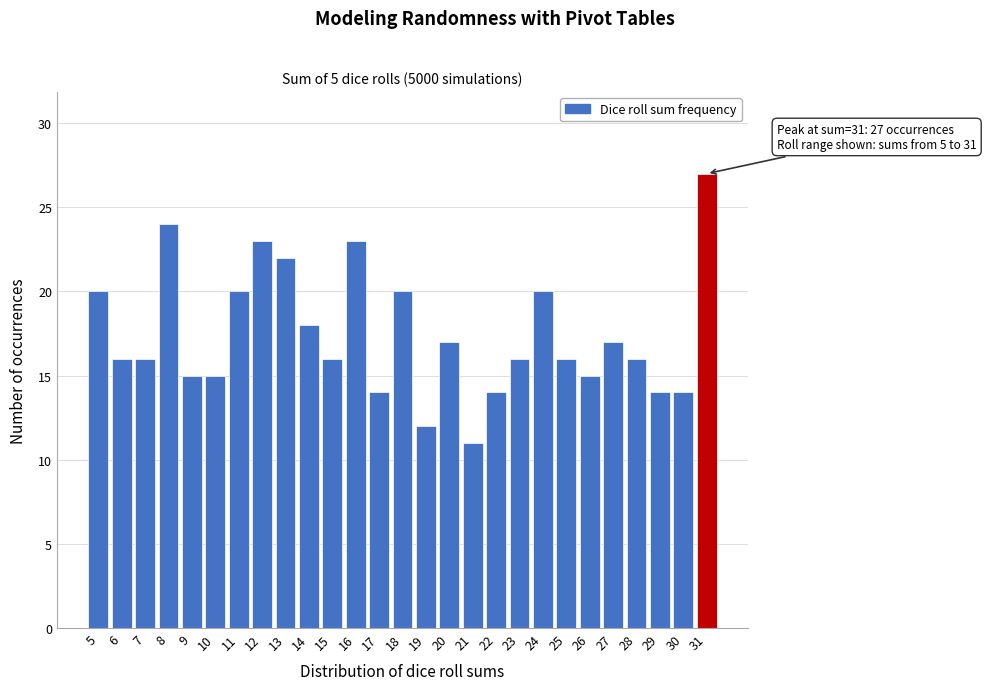

Reading left to right, list all the values displayed in this chart.

5=20	6=16	7=16	8=24	9=15	10=15	11=20	12=23	13=22	14=18	15=16	16=23	17=14	18=20	19=12	20=17	21=11	22=14	23=16	24=20	25=16	26=15	27=17	28=16	29=14	30=14	31=27